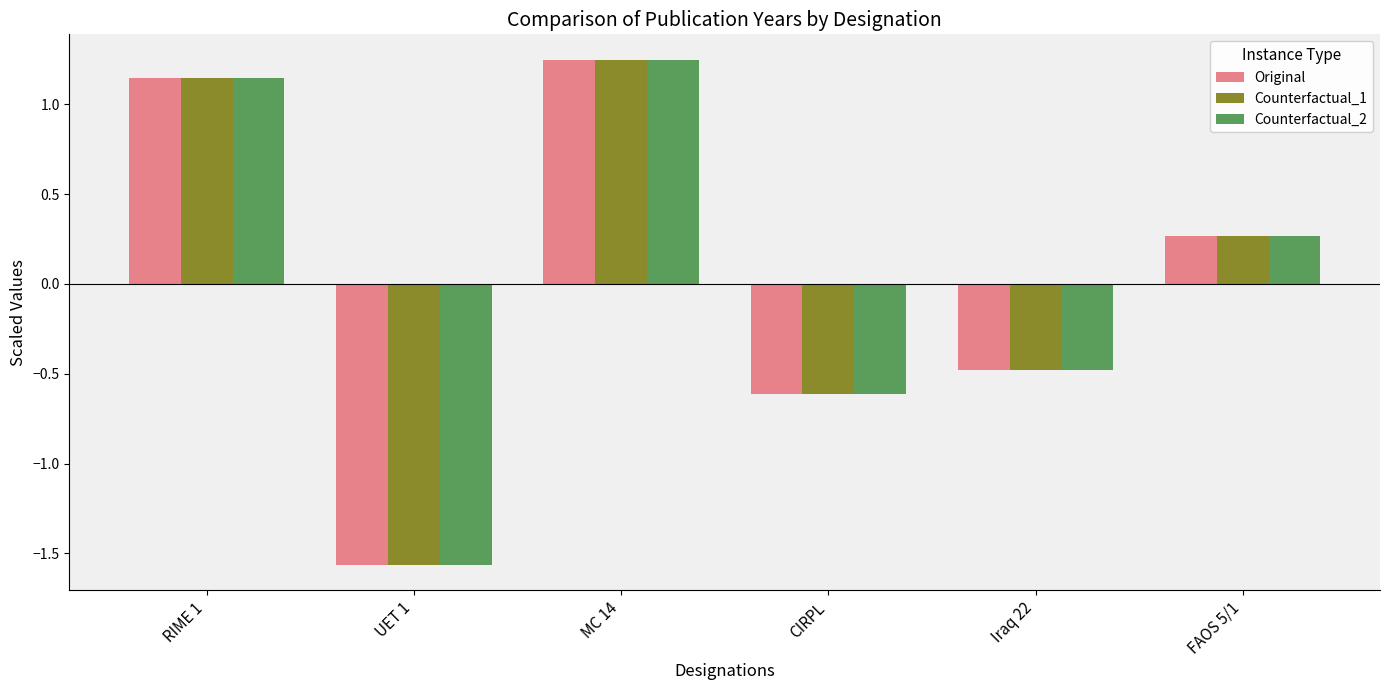

At how many categories does at least one series exceed 0?

3